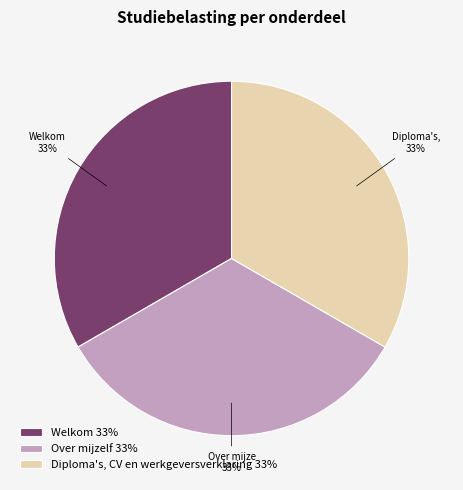

What percentage is the Diploma's, CV en werkgeversverklaring slice, to the nearest percent?

33%